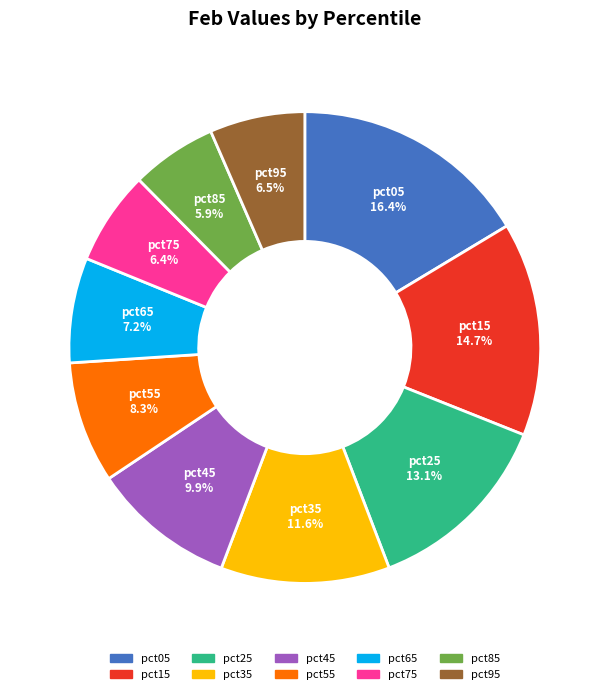

What is the total percentage of pct85 and pct05?

22.3%